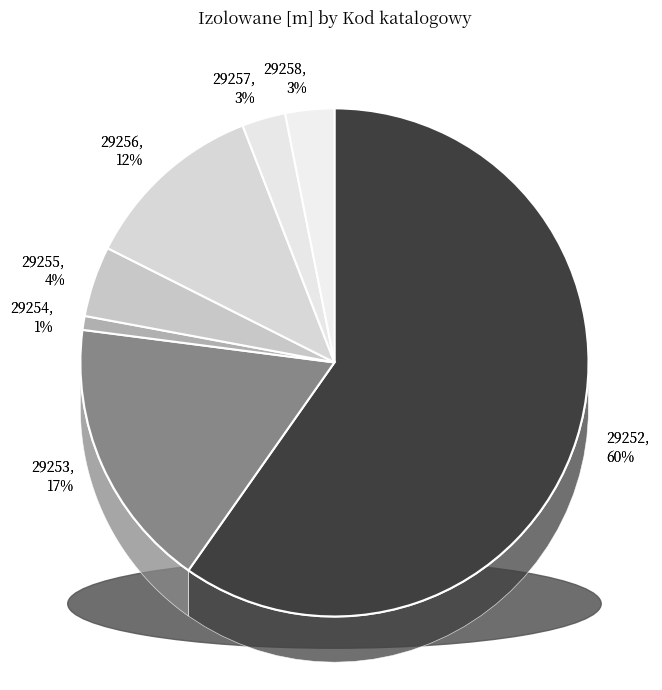

Approximately how many times larger is the value at 29257 compared to 29253?

0.2